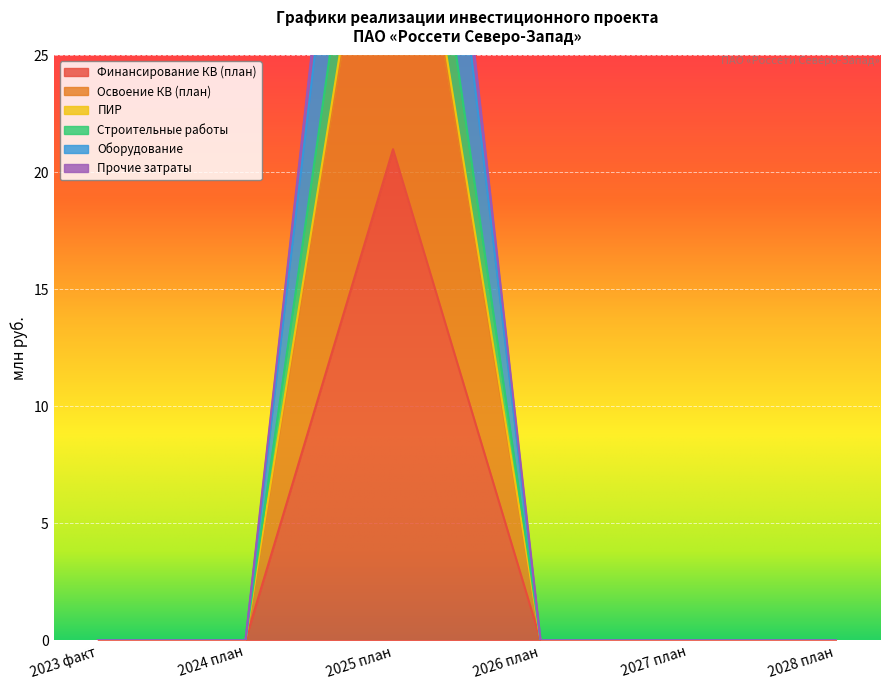

How many values in the Строительные работы series exceed 0?

1